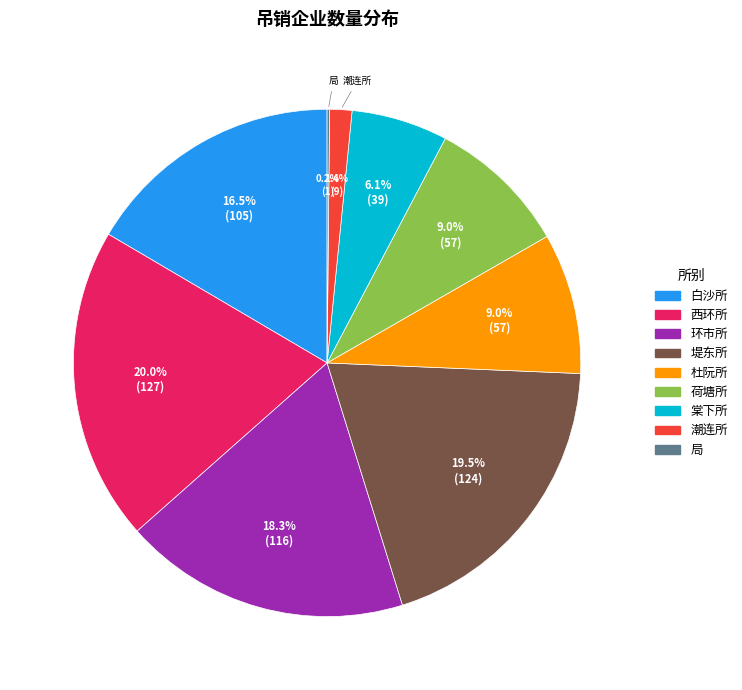

To the nearest percent, what is the difference between the 杜阮所 and 西环所 slice percentages?

11%